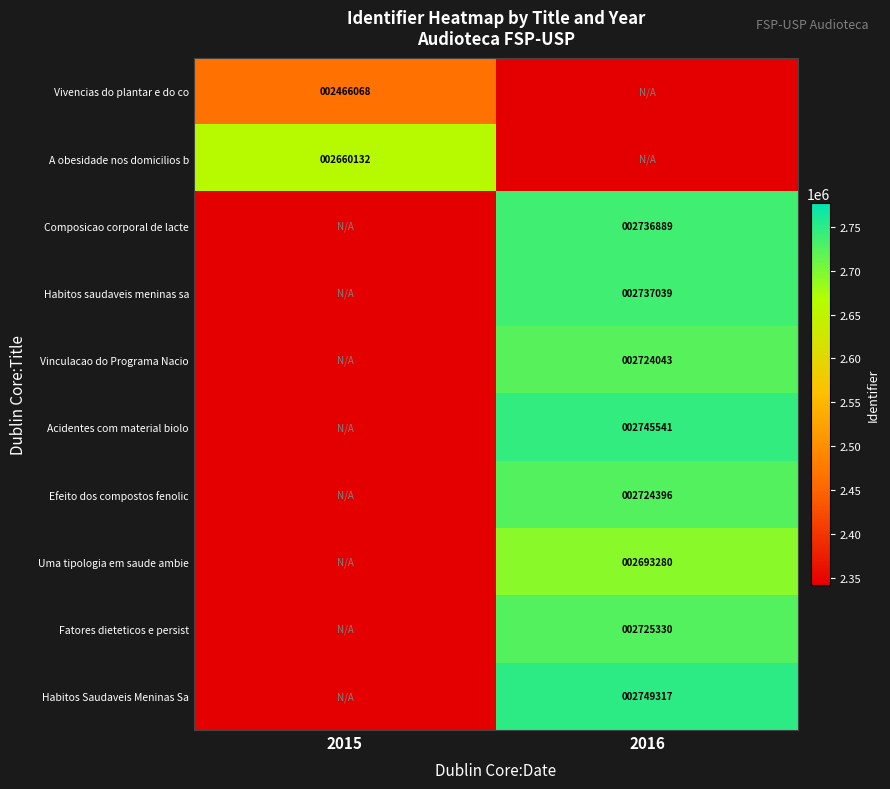

The A obesidade nos domicilios b series shows 2660132 at 2015. True or false?

True